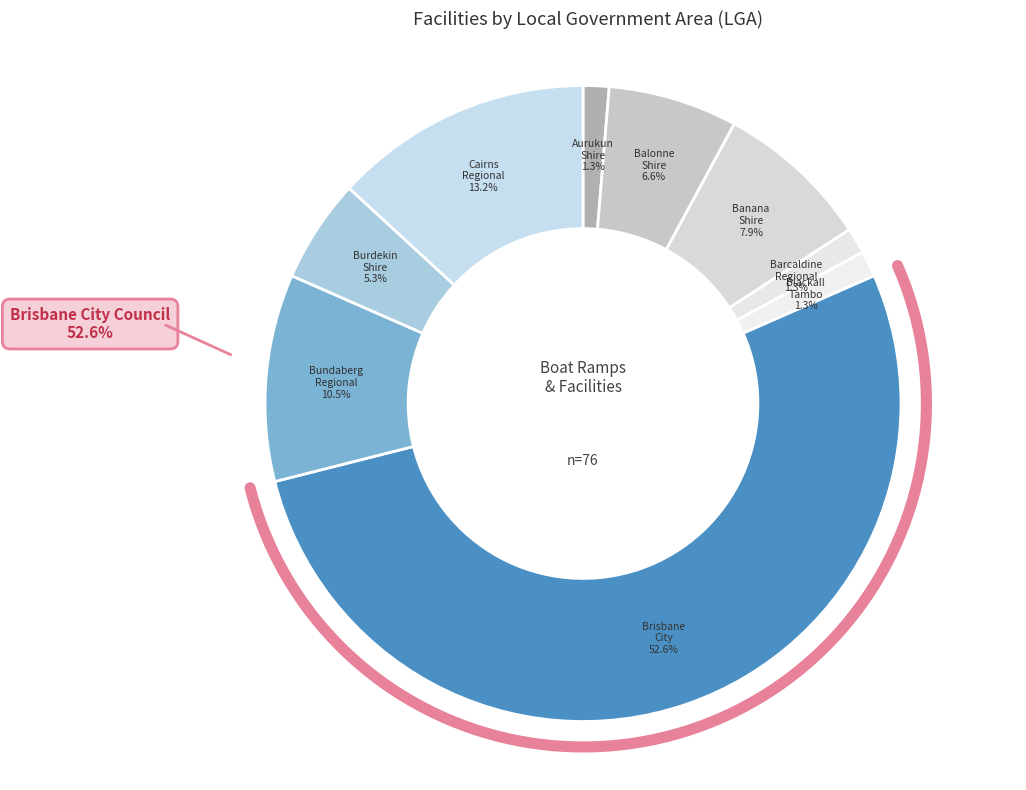

To the nearest percent, what portion does Bundaberg Regional Council represent?

11%